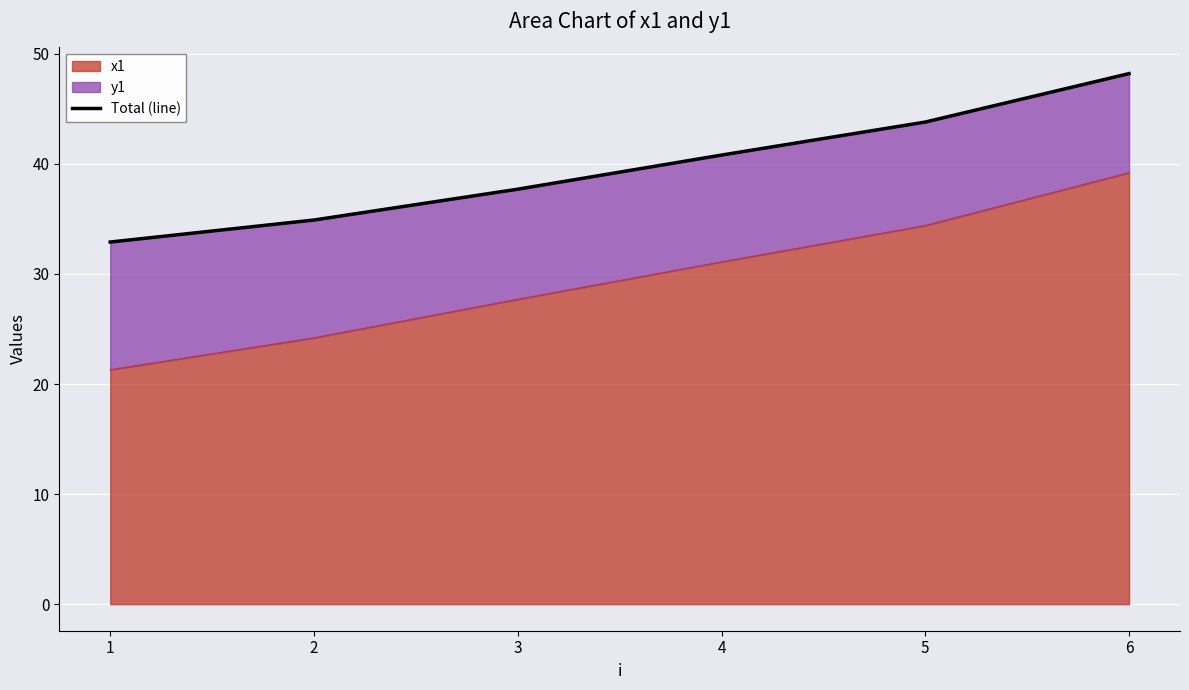

How many categories are shown in the chart?

6